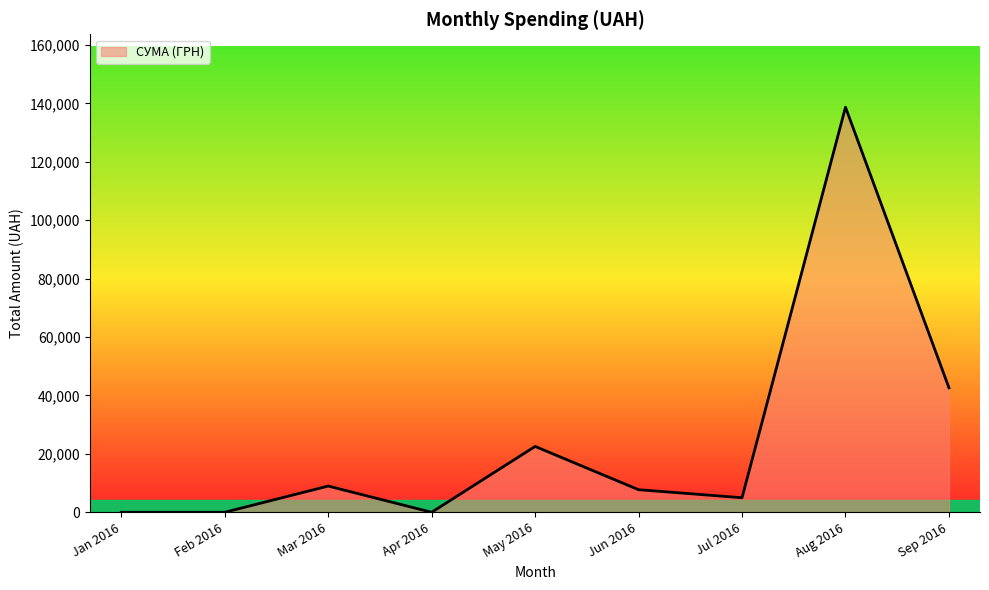

Is it true that the value at Apr 2016 is 0.0?

True